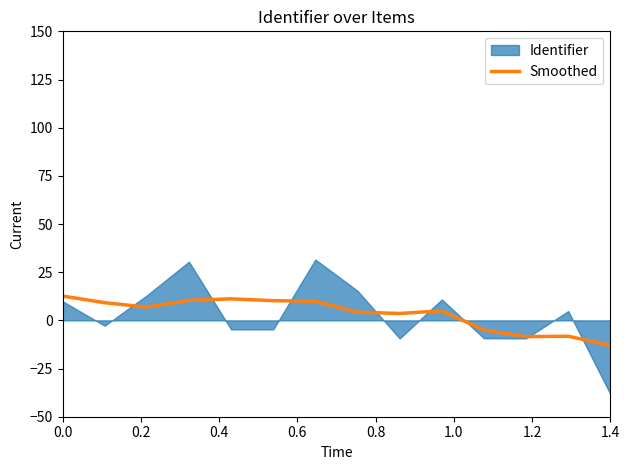

What is the maximum value for Smoothed?

12.6